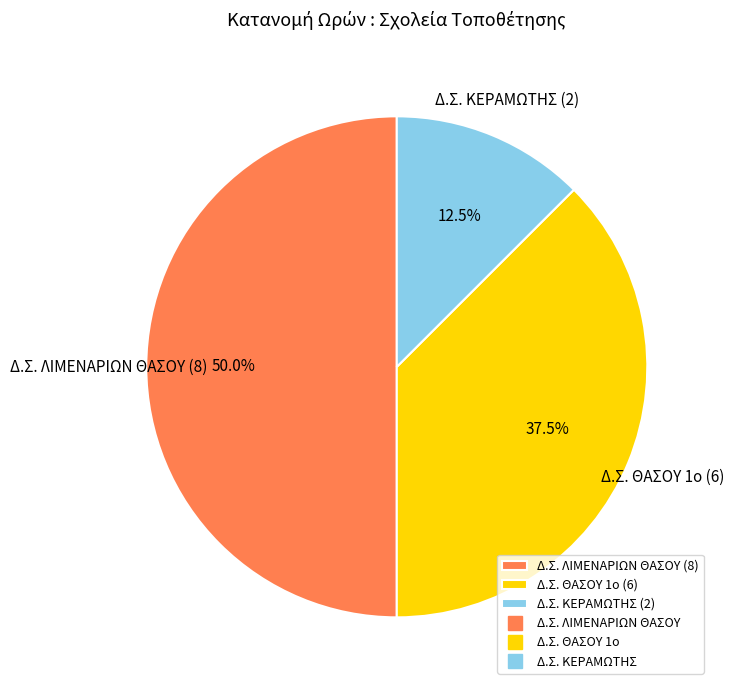

How many slices are in this pie chart?

3